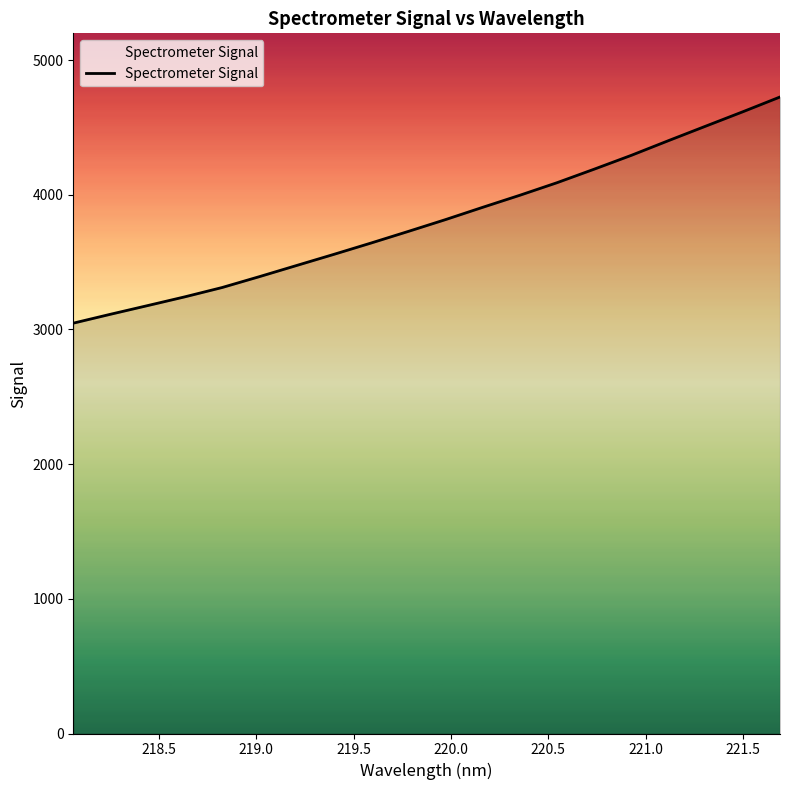

What is the smallest value displayed?

3046.8